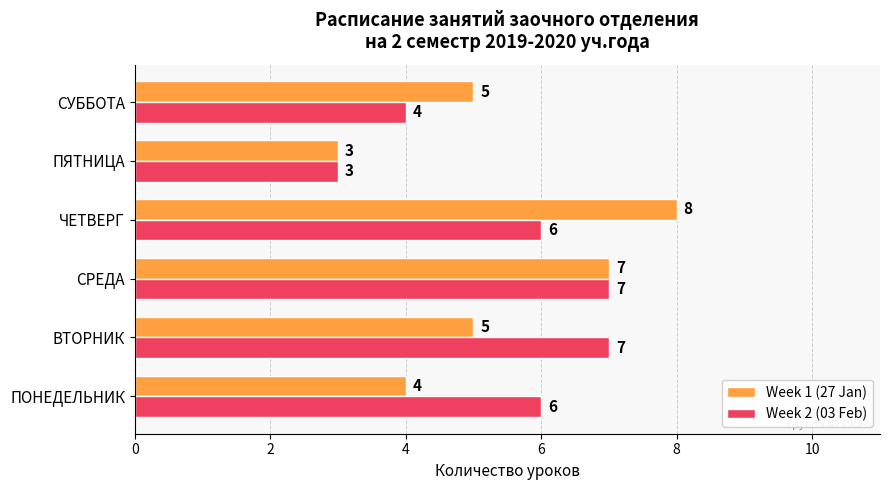

Which series has the largest total across all categories?

Week 2 (03 Feb)